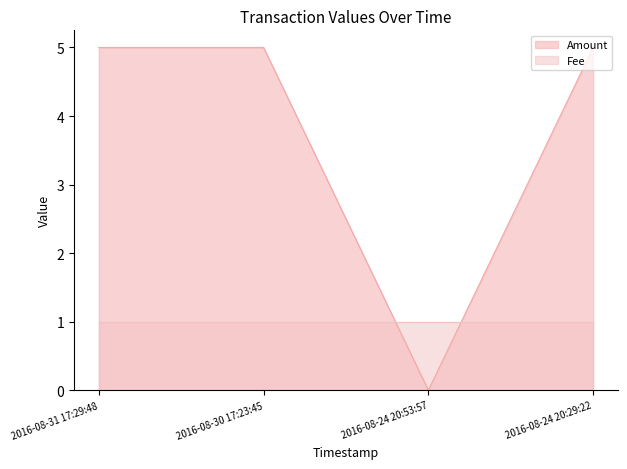

List the labels in order of value, smallest first.

2016-08-24 20:53:57, 2016-08-31 17:29:48, 2016-08-30 17:23:45, 2016-08-24 20:29:22